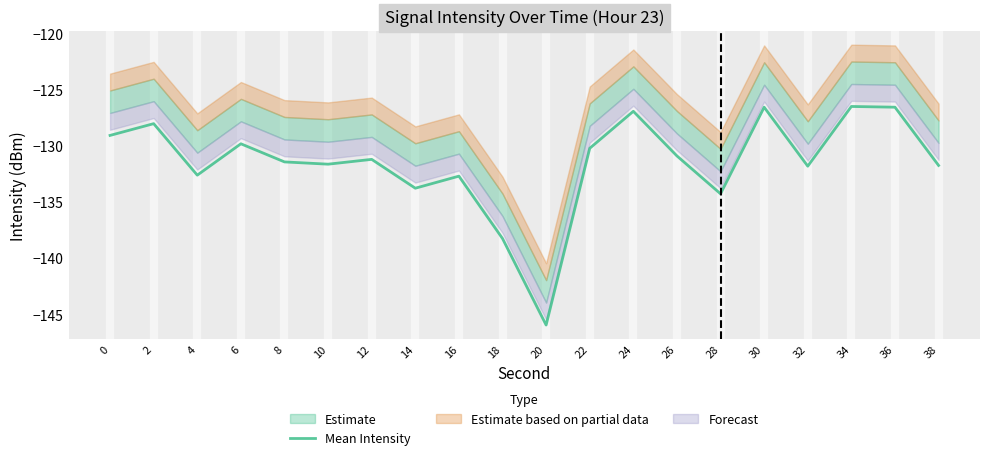

Which category has the lowest value across all series?

20